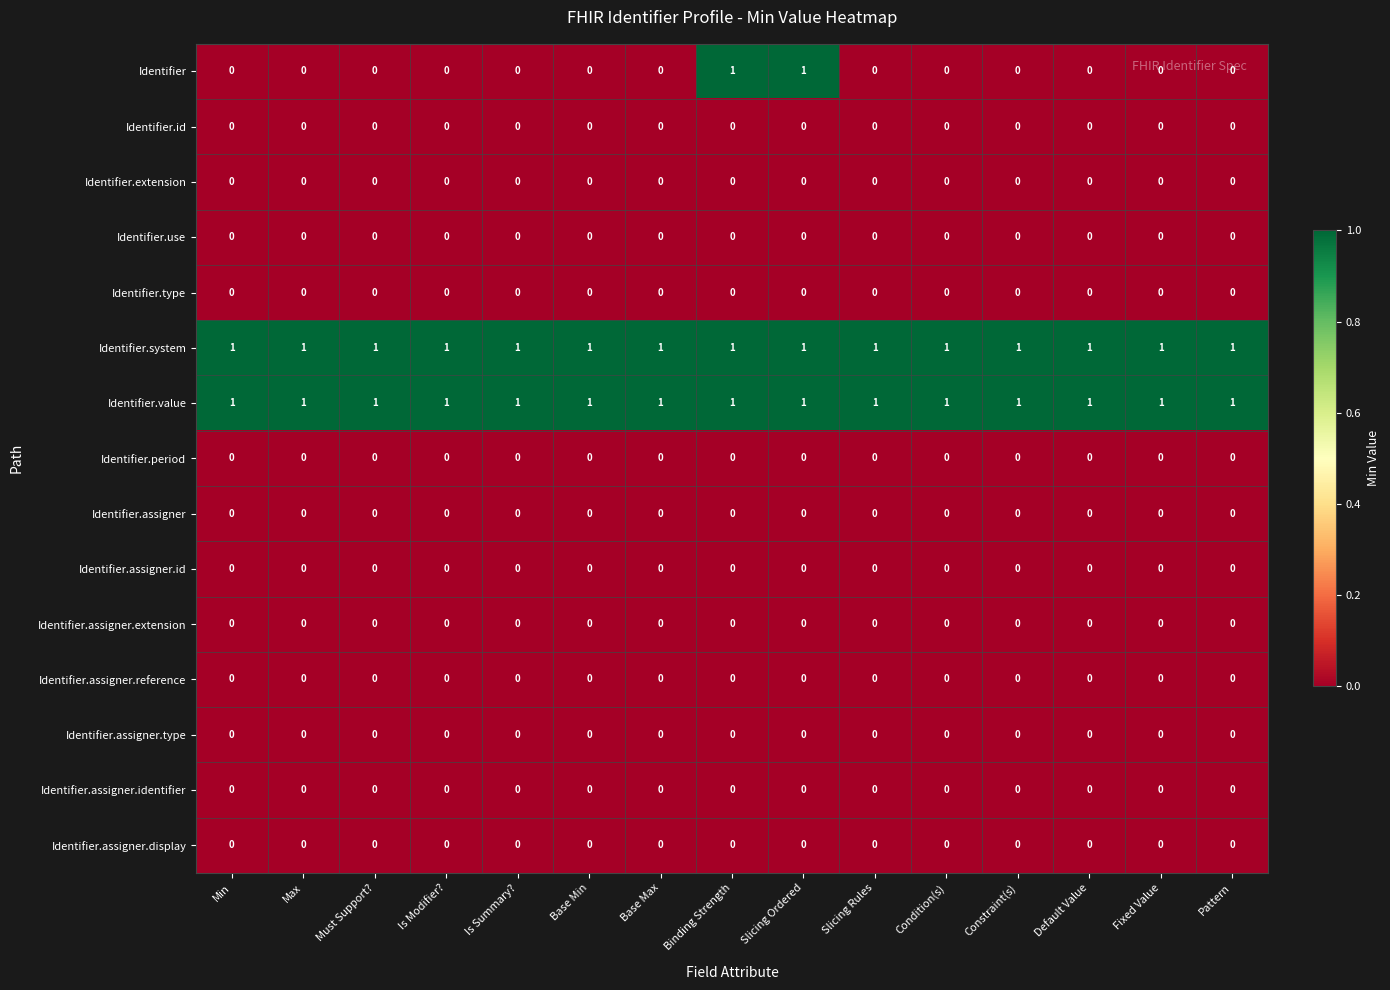

At how many categories does at least one series exceed 0?

15